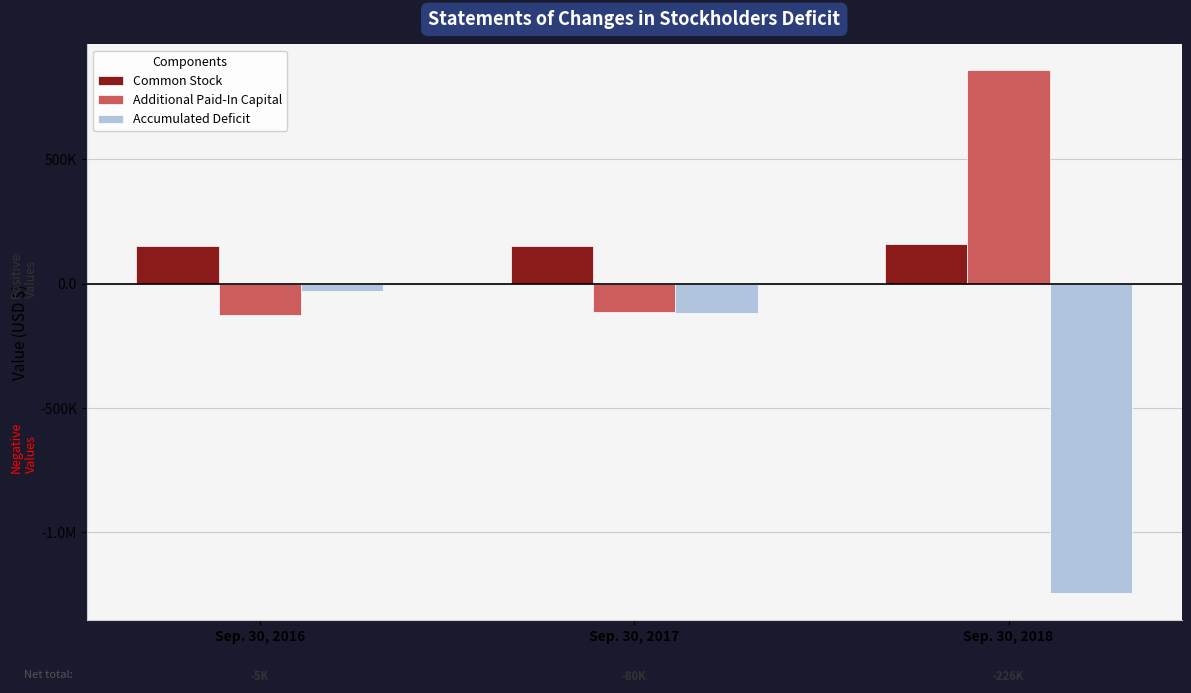

What is the difference between the Common Stock values at Sep. 30, 2018 and Sep. 30, 2017?

11405